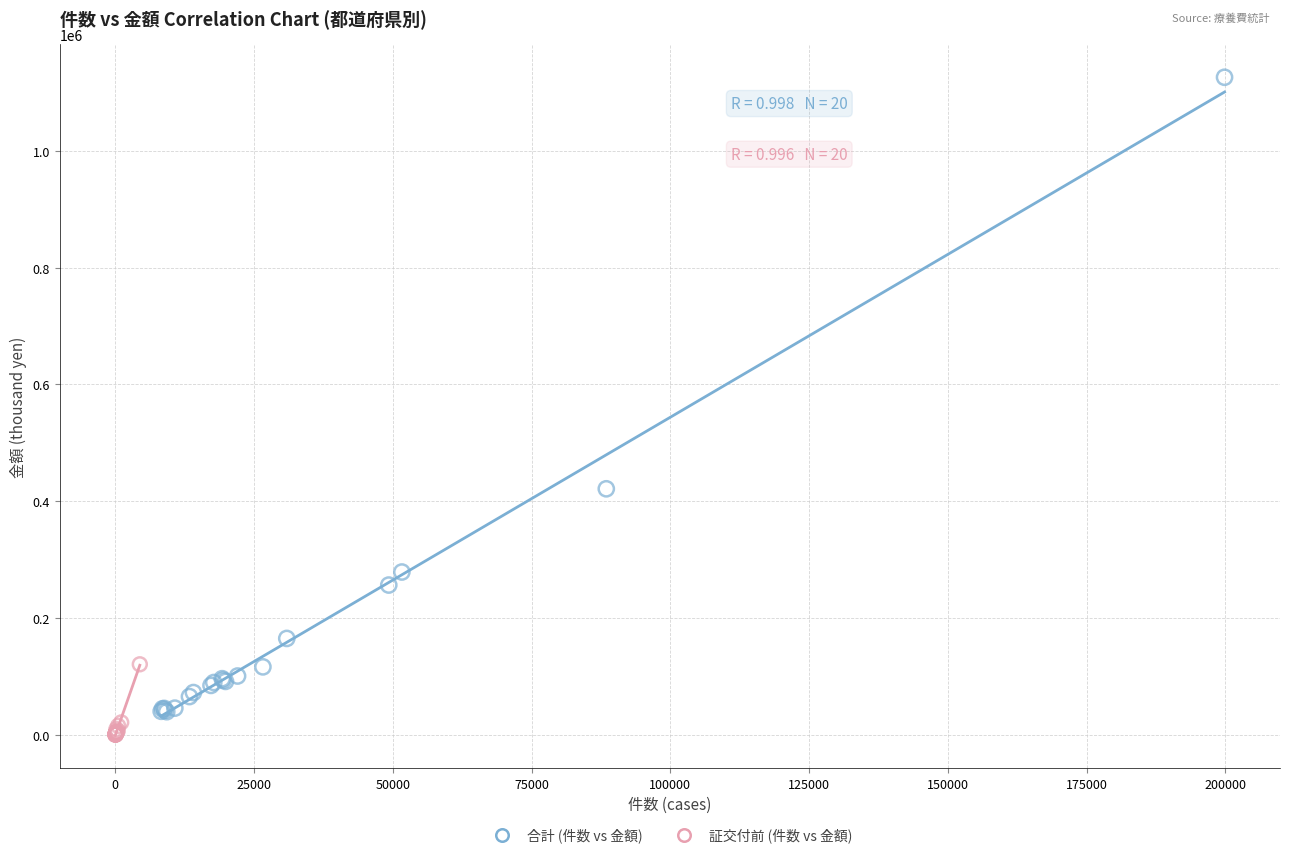

Which series has the largest Y range (max minus min)?

合計 (件数 vs 金額)